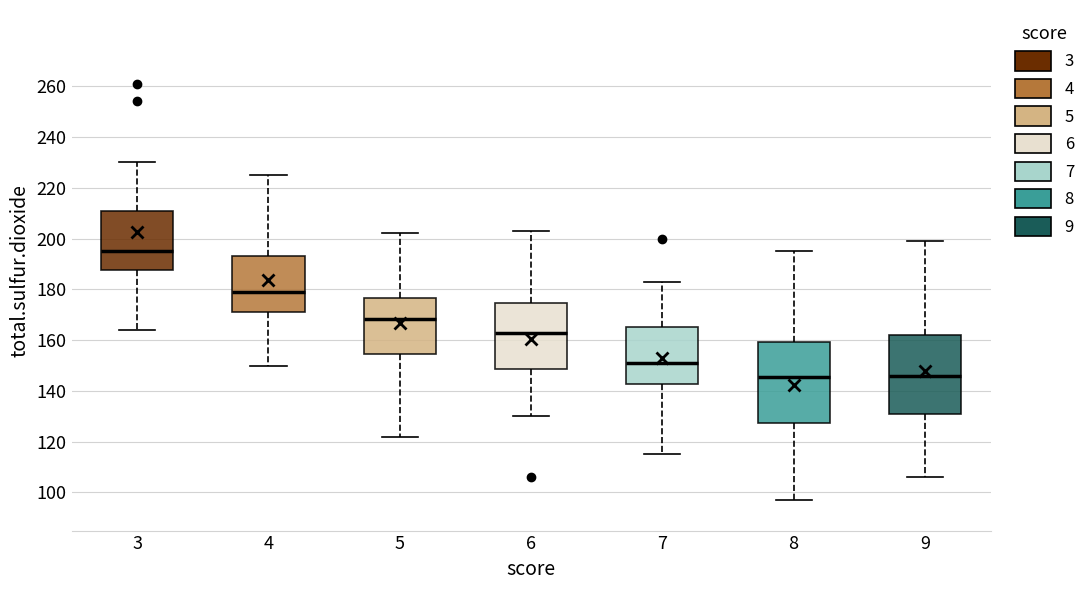

Where does the lower whisker of the box at x = 6 end on the y-axis? The values are not printed on the chart, so give them approximately, as read against the axis.

130